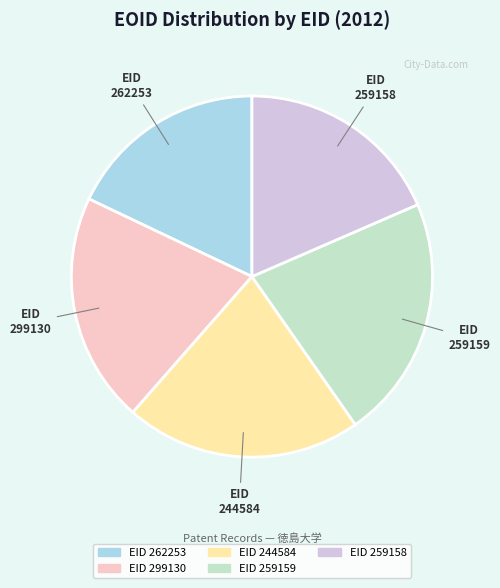

What is the ratio of the value at 259158 to the value at 262253?

1.0